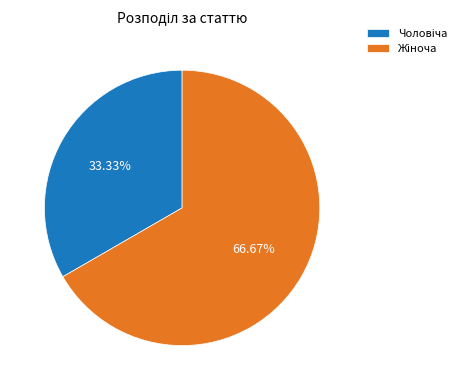

Does any single category account for the majority?

Yes